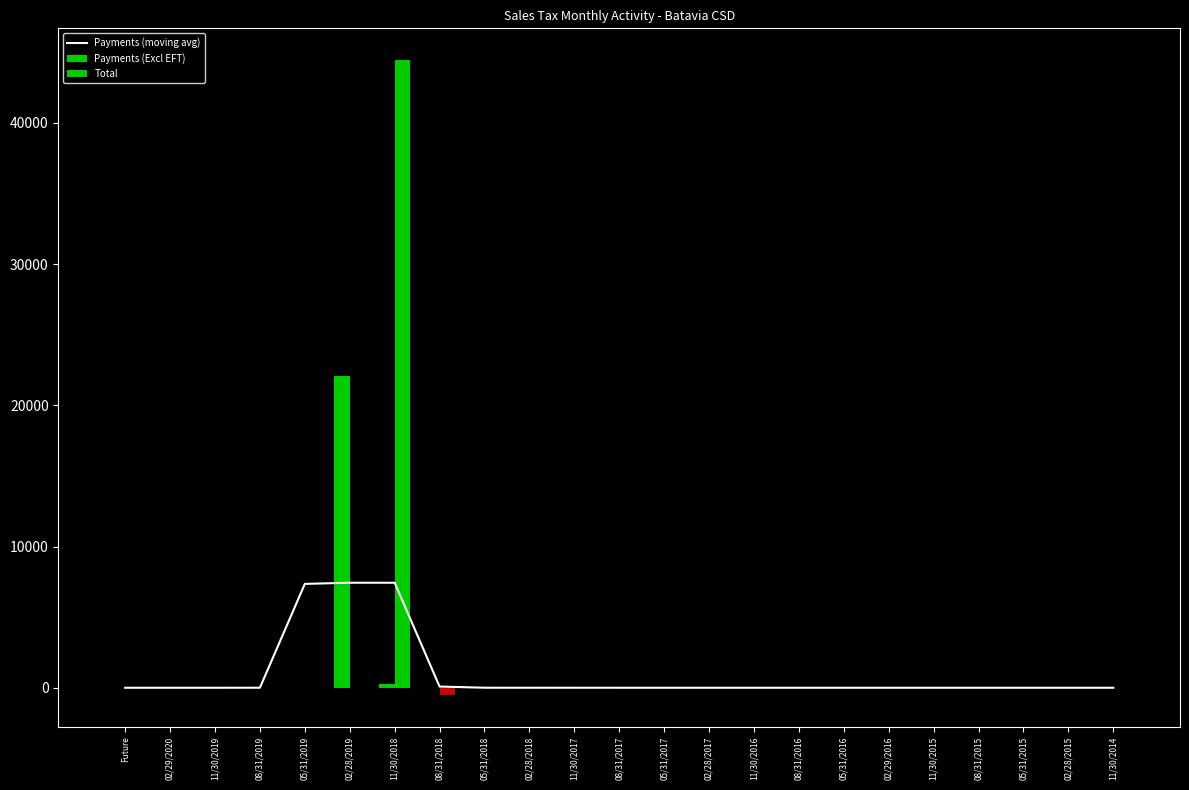

What is the sum of the values at 05/31/2015 and 05/31/2016?

0.5